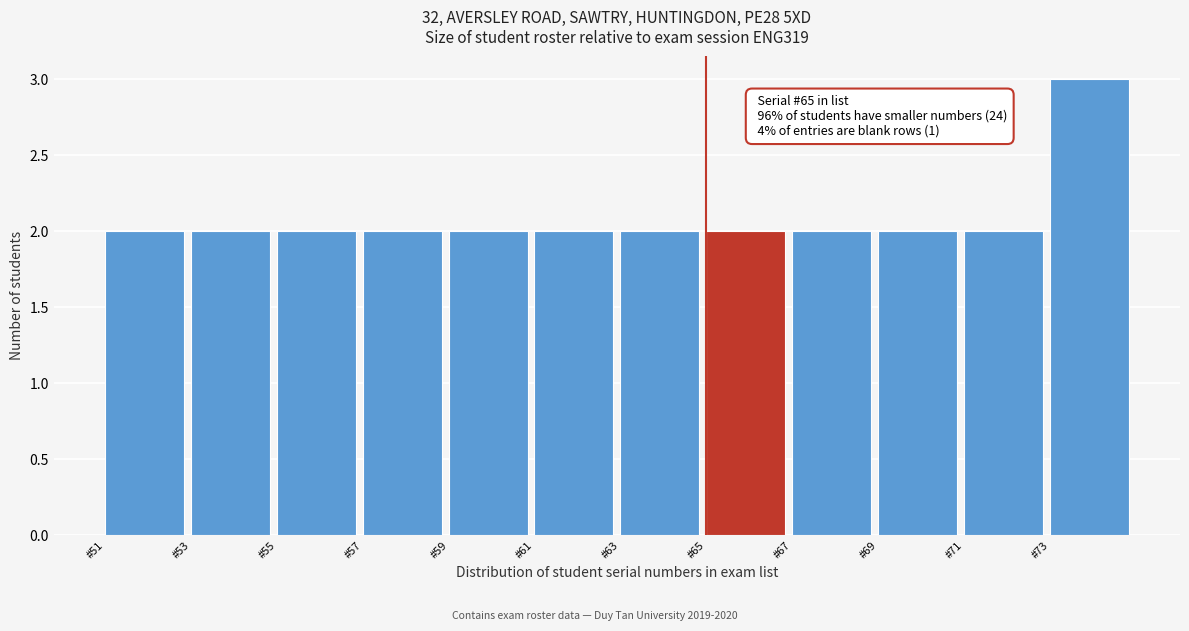

Over which range of the x-axis is the bar tallest?

73 to 75